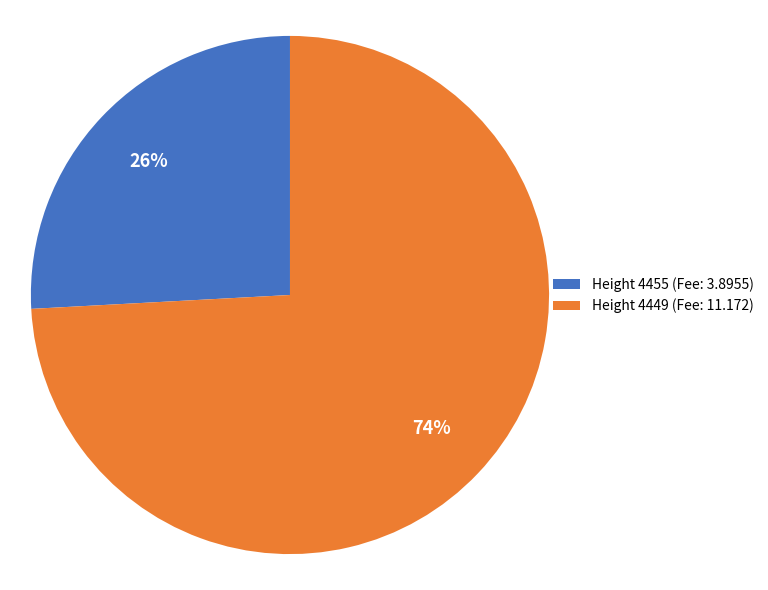

What percentage is the Height 4449 slice, to the nearest percent?

74%